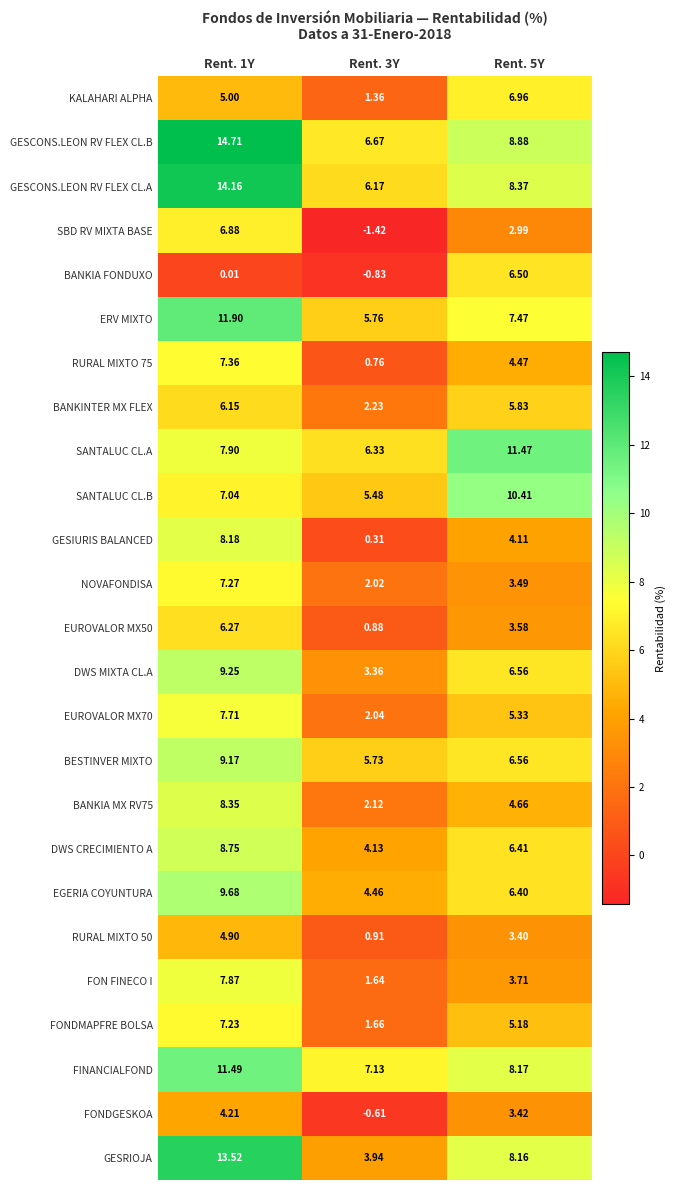

Rank the series by their maximum value, from lowest to highest.

FONDGESKOA, RURAL MIXTO 50, BANKINTER MX FLEX, EUROVALOR MX50, BANKIA FONDUXO, SBD RV MIXTA BASE, KALAHARI ALPHA, FONDMAPFRE BOLSA, NOVAFONDISA, RURAL MIXTO 75, EUROVALOR MX70, FON FINECO I, GESIURIS BALANCED, BANKIA MX RV75, DWS CRECIMIENTO A, BESTINVER MIXTO, DWS MIXTA CL.A, EGERIA COYUNTURA, SANTALUC CL.B, SANTALUC CL.A, FINANCIALFOND, ERV MIXTO, GESRIOJA, GESCONS.LEON RV FLEX CL.A, GESCONS.LEON RV FLEX CL.B